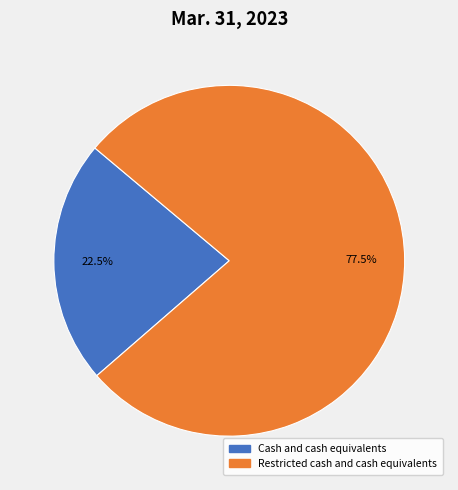

Does any single category account for the majority?

Yes